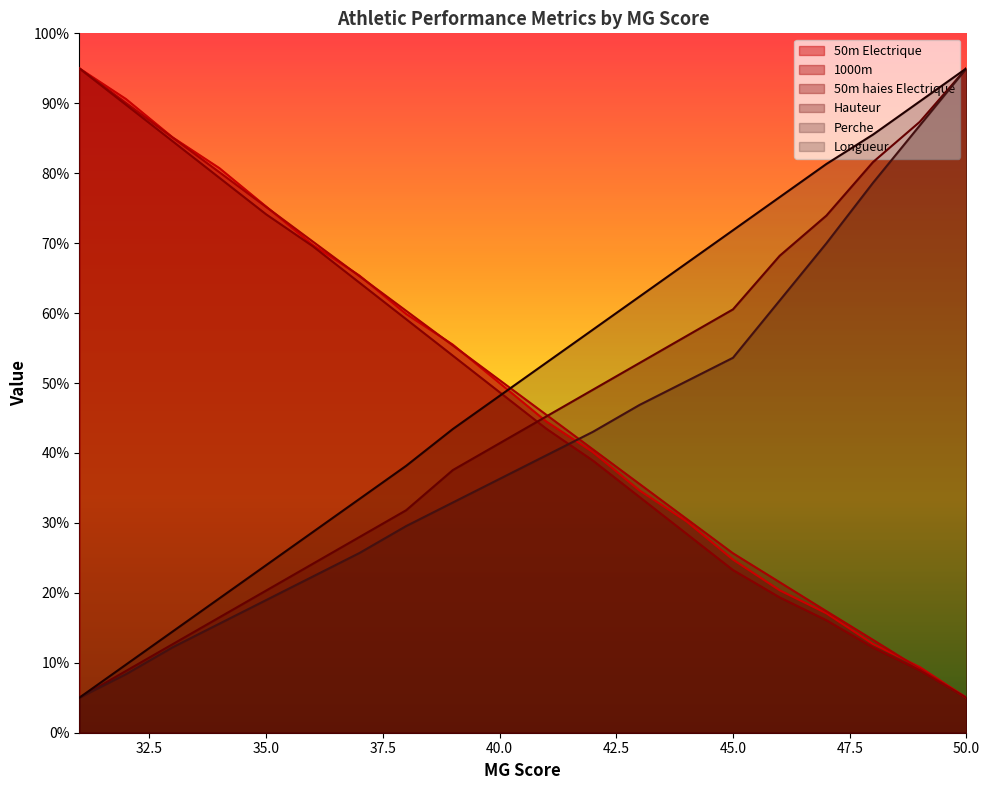

True or false: Perche and Hauteur cross at least once.

False